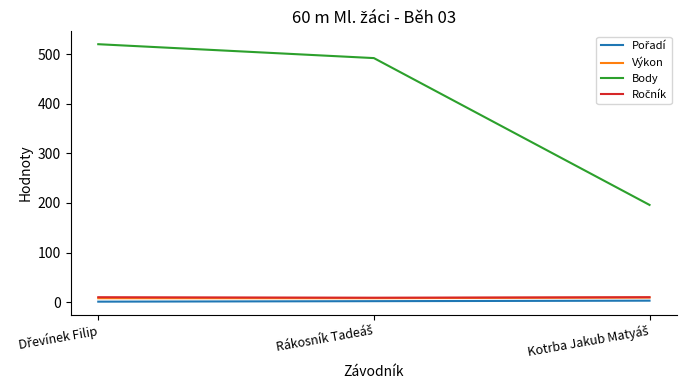

Which series has the largest total across all categories?

Body